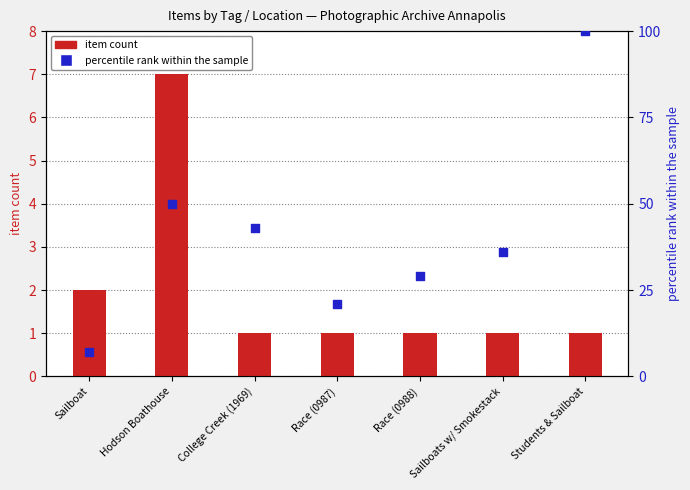

Which series has the widest spread of Y values?

percentile rank within the sample